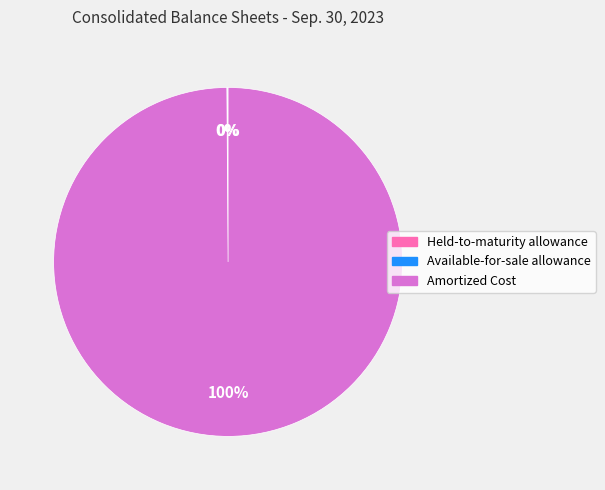

Which category has the biggest portion of the pie?

Amortized Cost